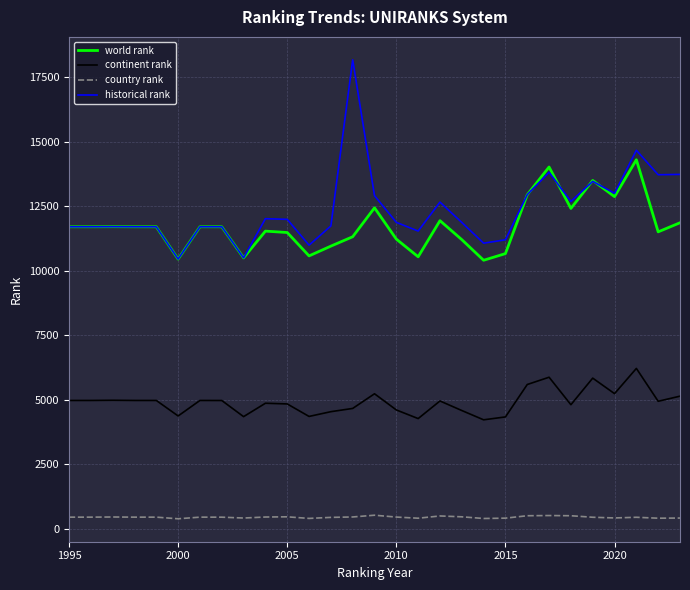

List the series in order of their peak value, lowest first.

country rank, continent rank, world rank, historical rank